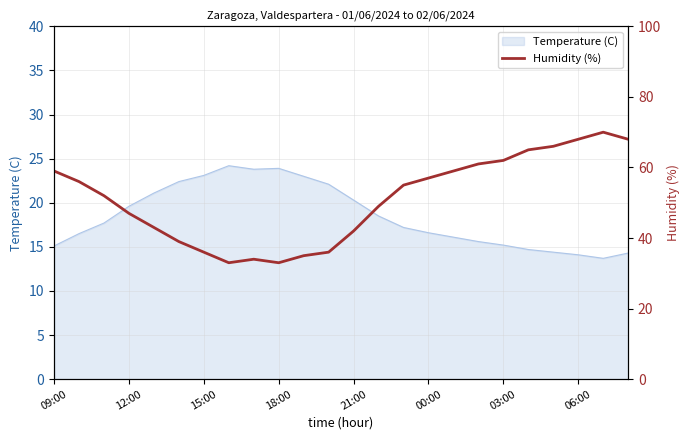

Where does the data first go above 55?

09:00